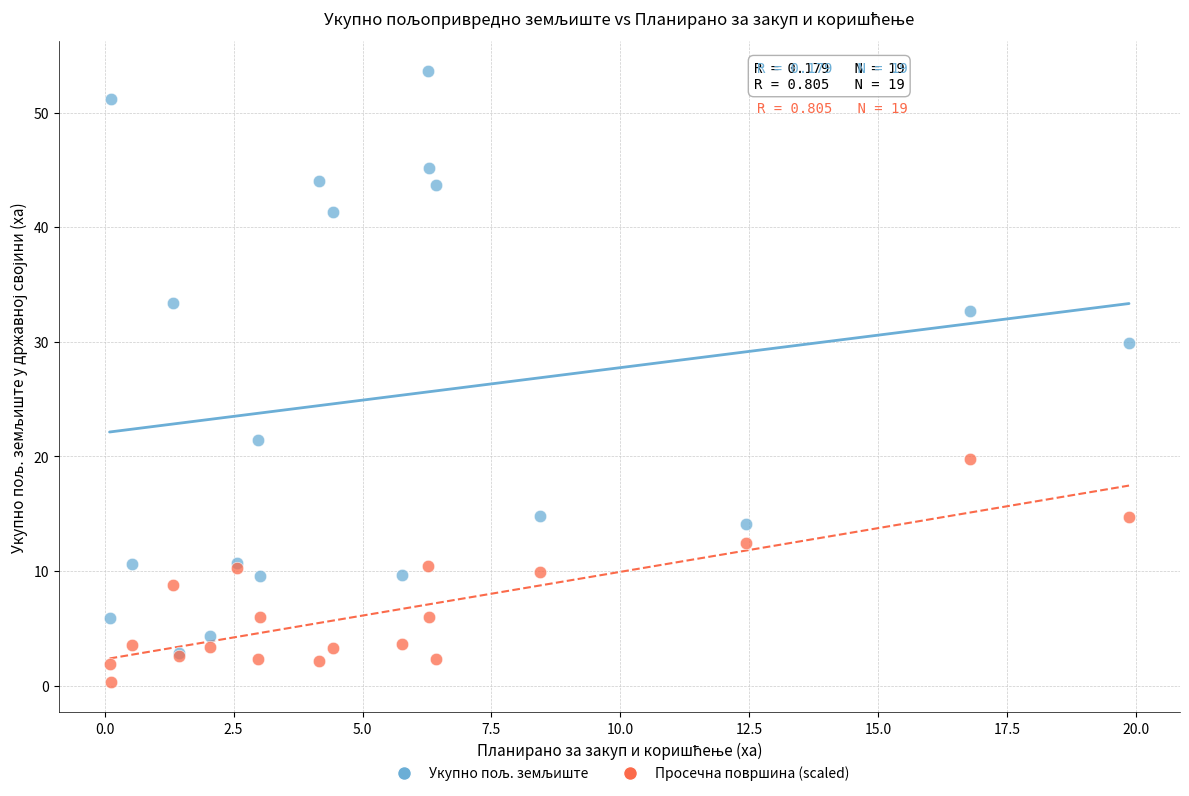

Across all series, what Y value is closest to 26?

29.9